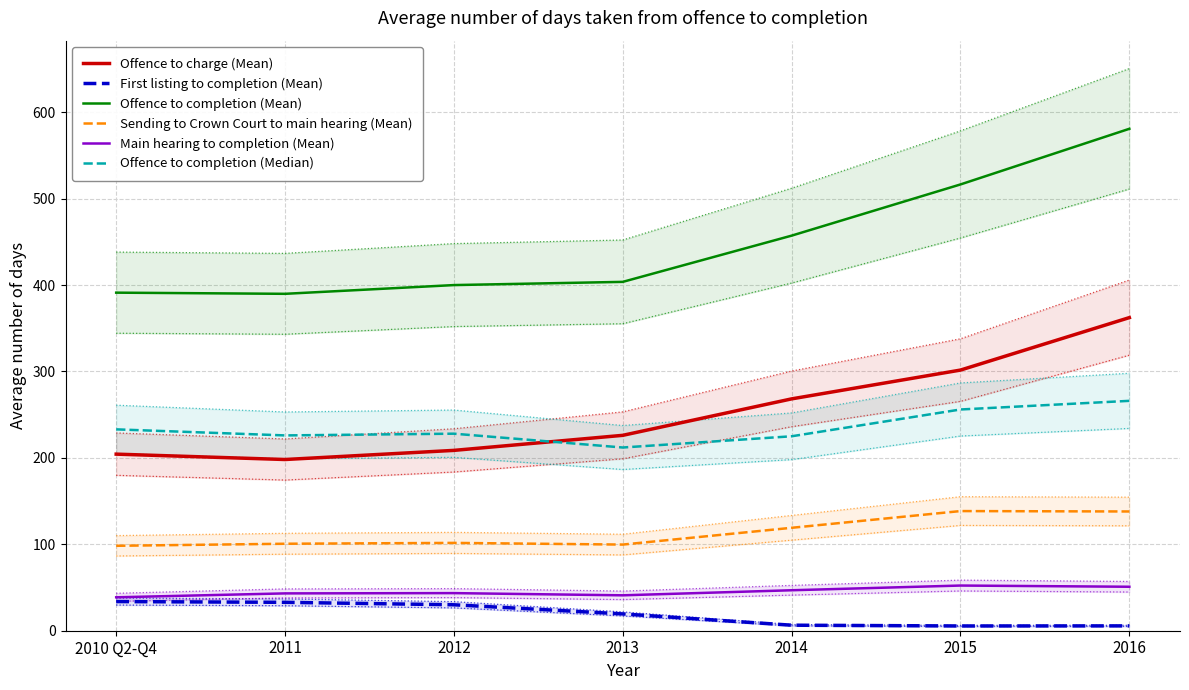

Is it true that Offence to charge (Mean) equals 340.0 at 2011?

False